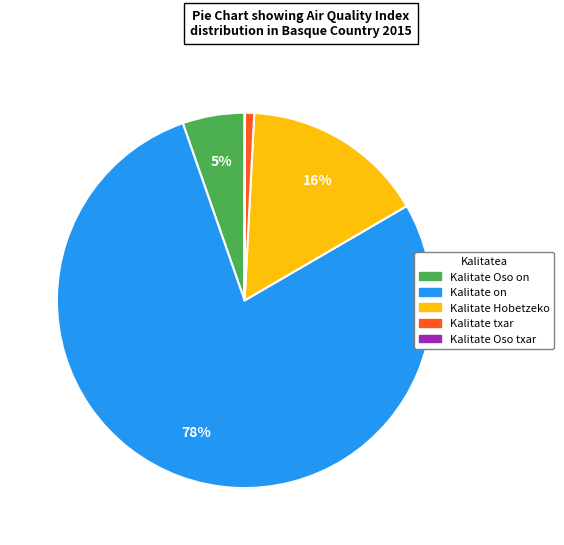

The Kalitate on slice represents 78% of the pie. True or false?

True